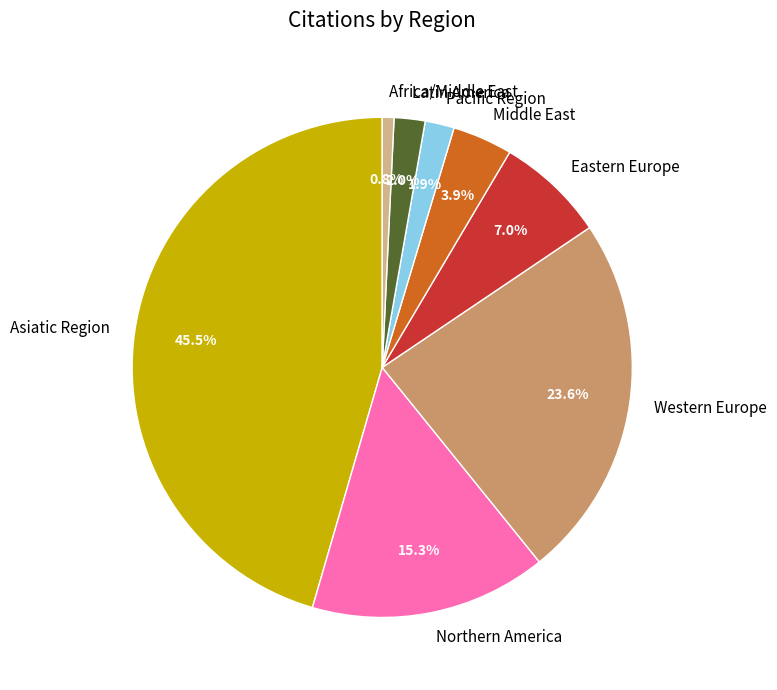

Combined, what portion of the pie is Western Europe and Latin America?

25.6%